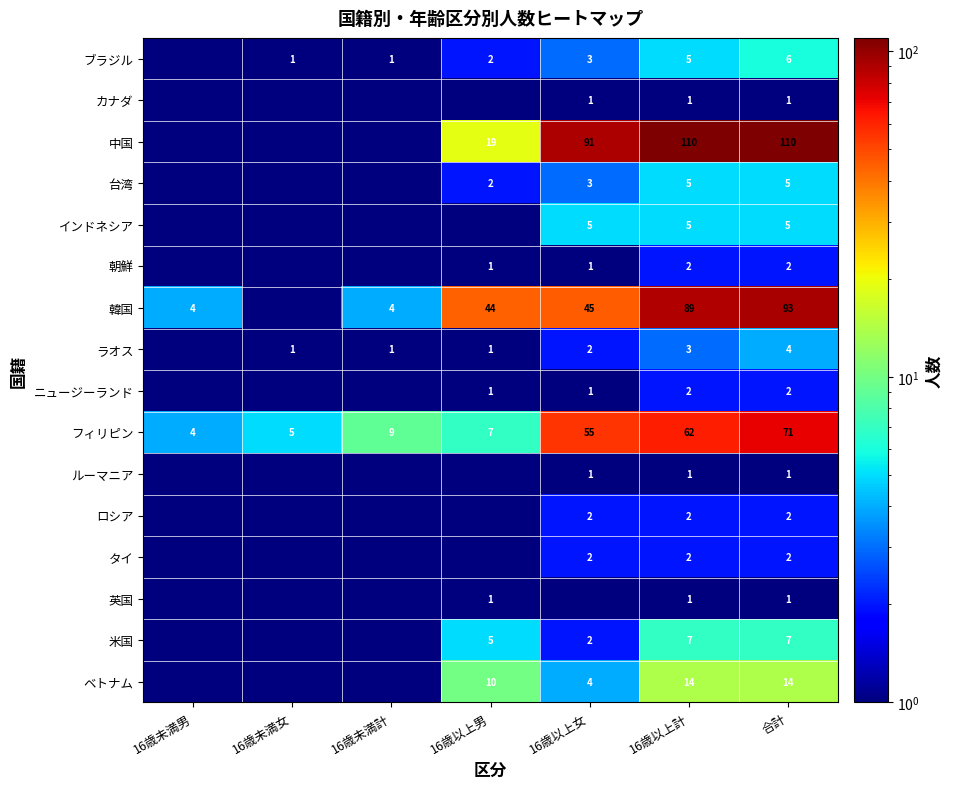

What is the spread (max minus min) of values at 合計?

109.0